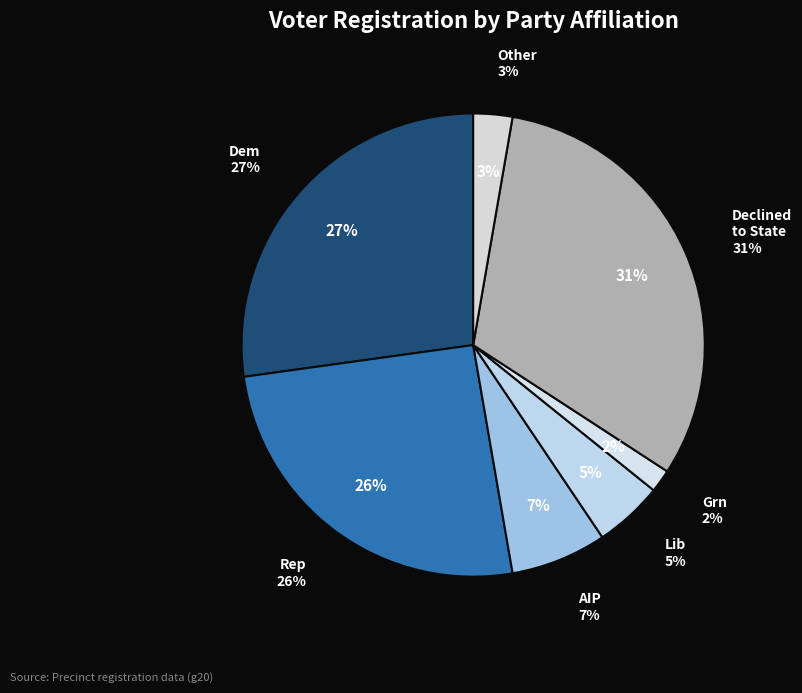

To the nearest percent, what is the difference between the rep and other slice percentages?

23%